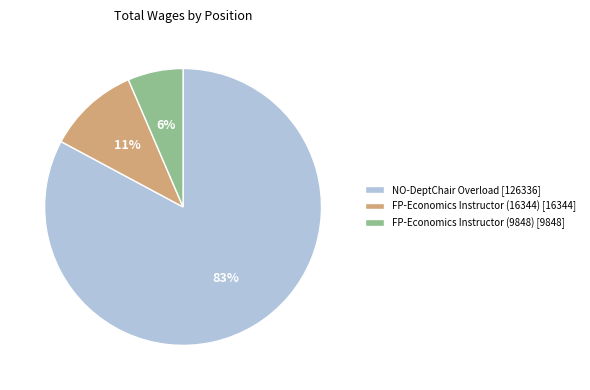

To the nearest percent, what is the average slice percentage?

33%